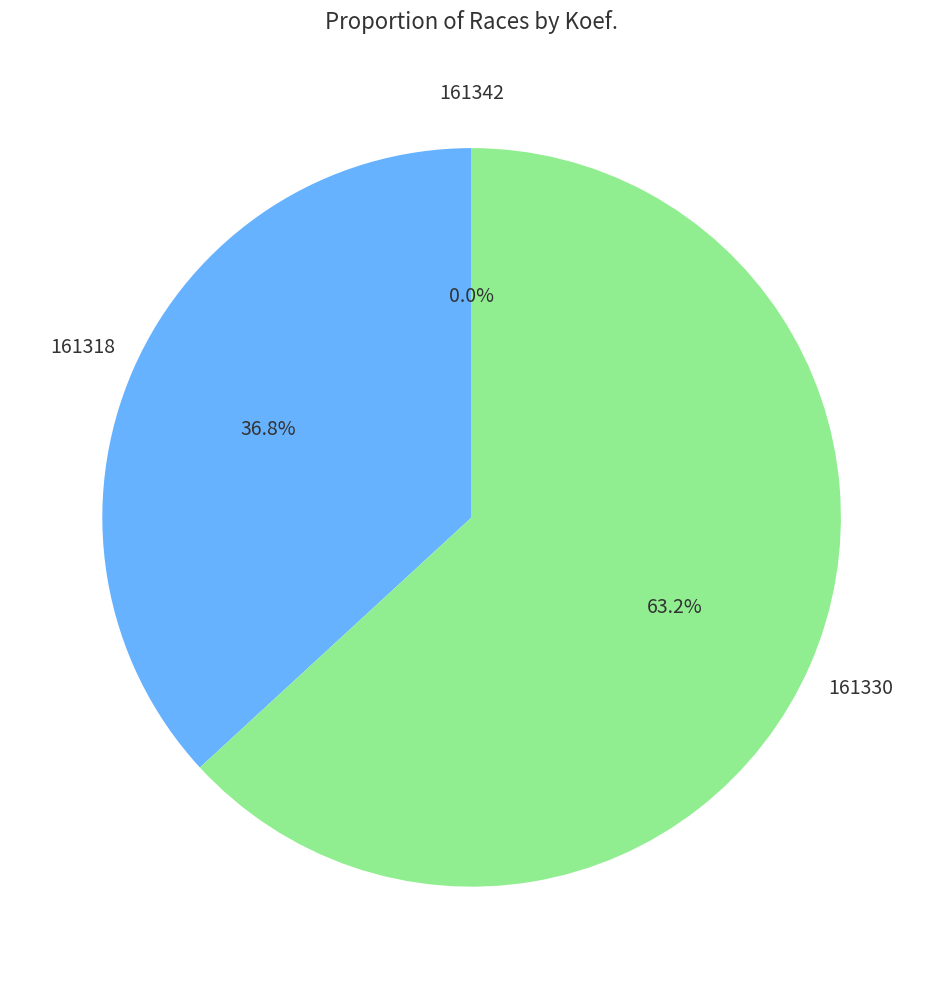

Count the number of slices in the pie.

3